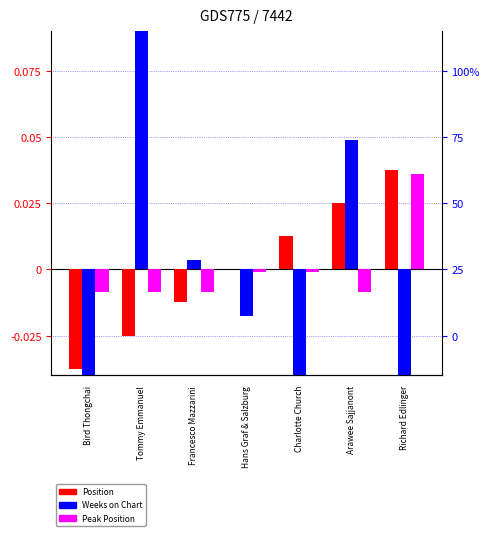

How many bars are there in each group?

3